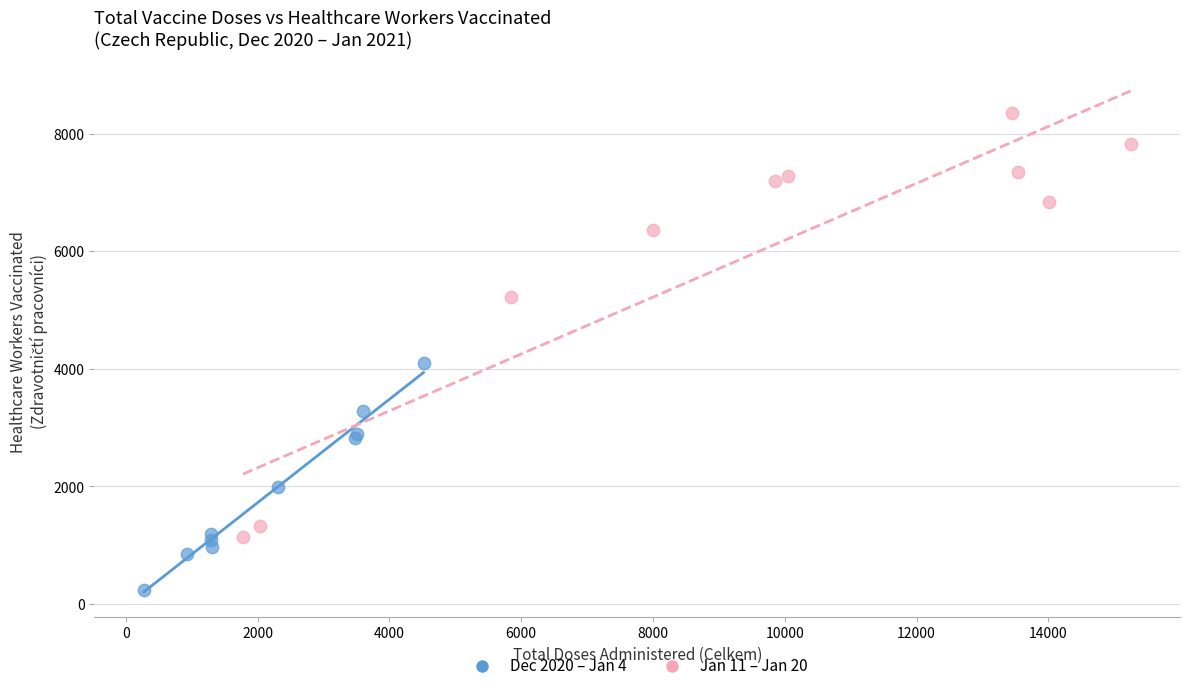

What are all the series names shown in the legend?

Dec 2020 – Jan 4, Jan 11 – Jan 20